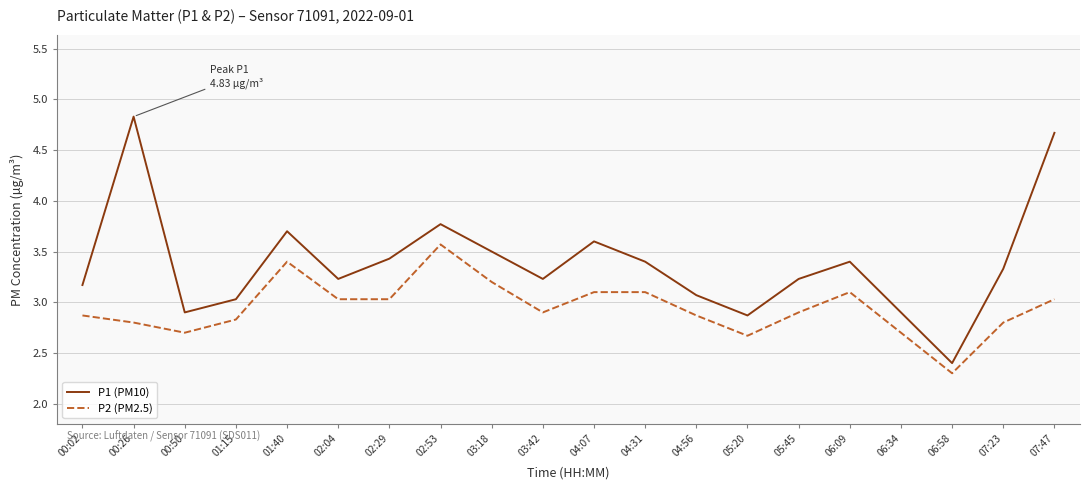

Is this an area chart (filled region under the line)?

No